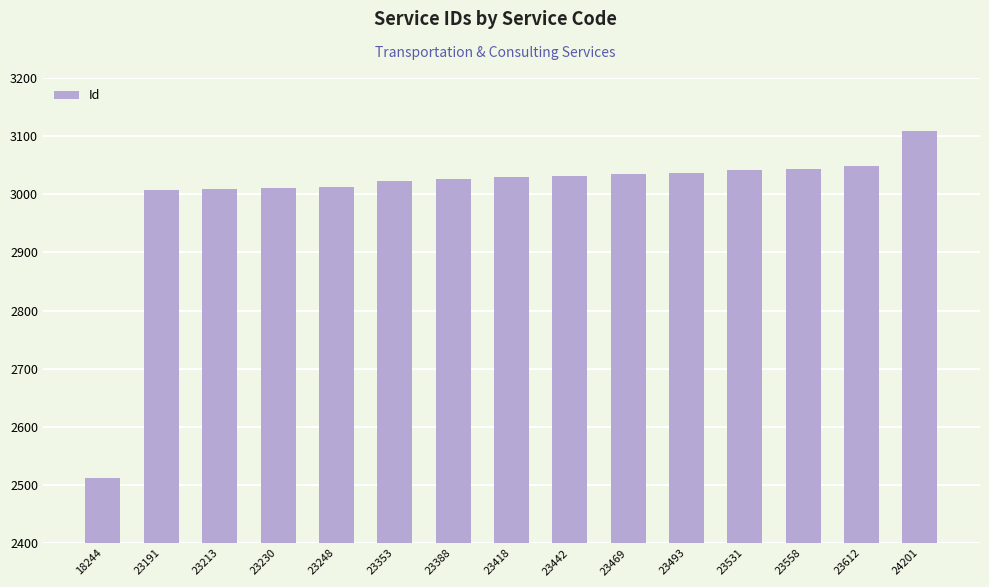

At which category does the chart reach its minimum across all series?

18244